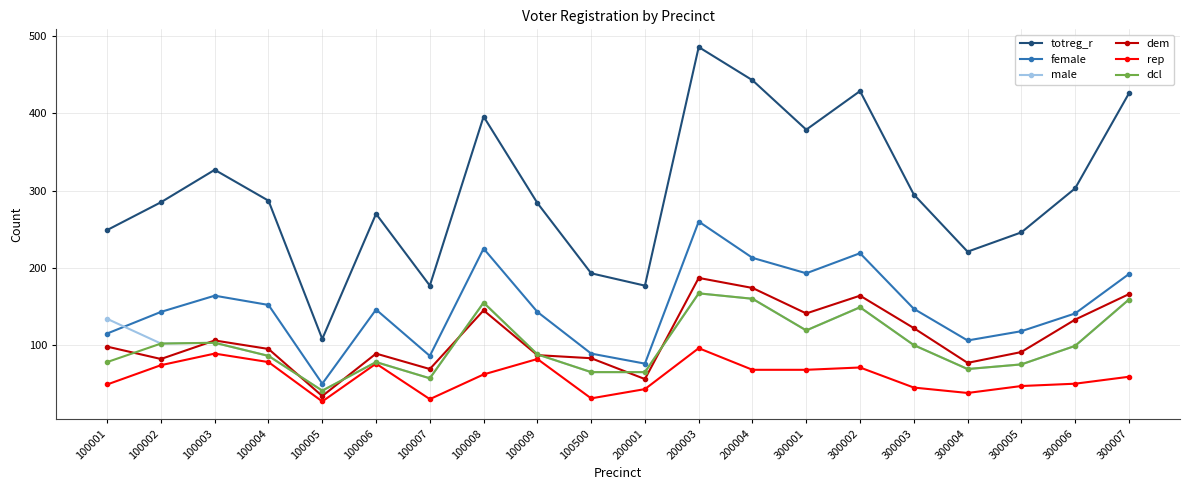

What is the sum of the female values at 100004 and 300007?

344